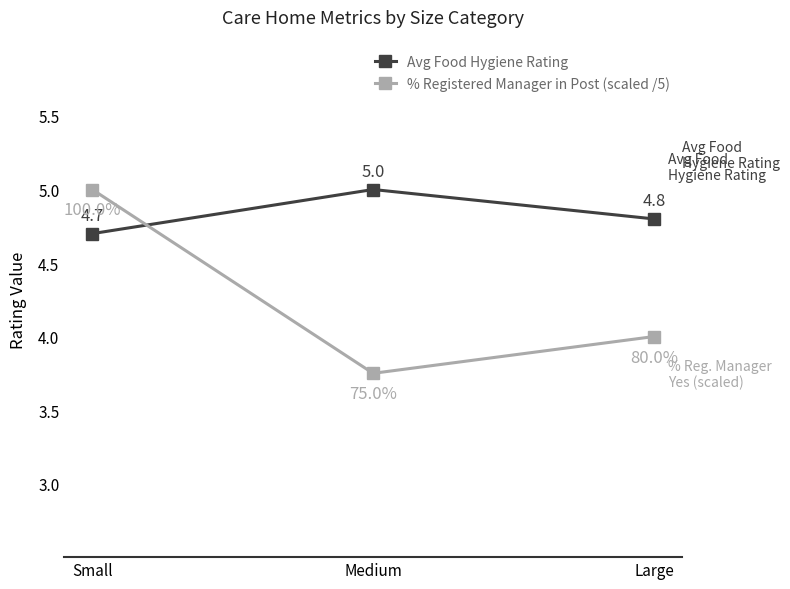

Where does the % Registered Manager in Post (scaled /5) series first go above 4?

Small